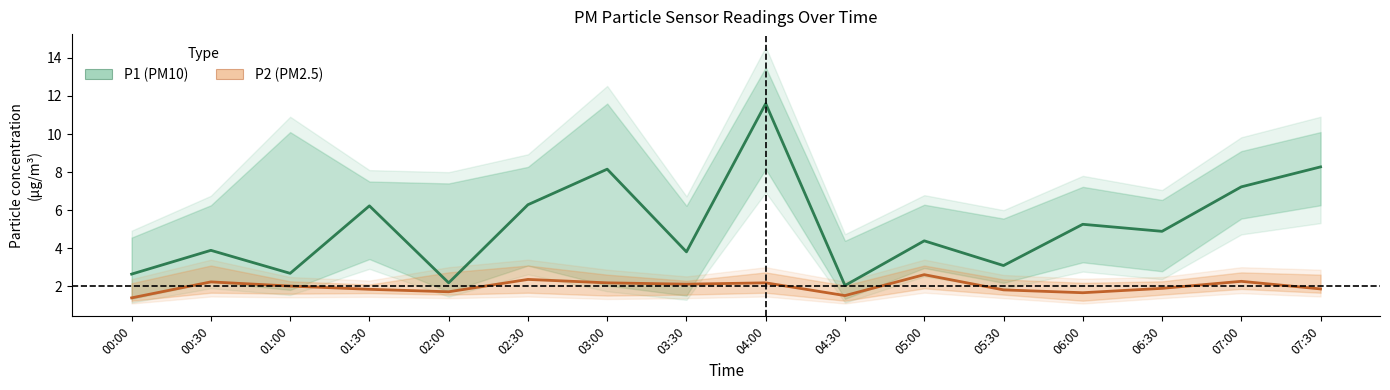

At which category is the sum across all series the highest?

04:00